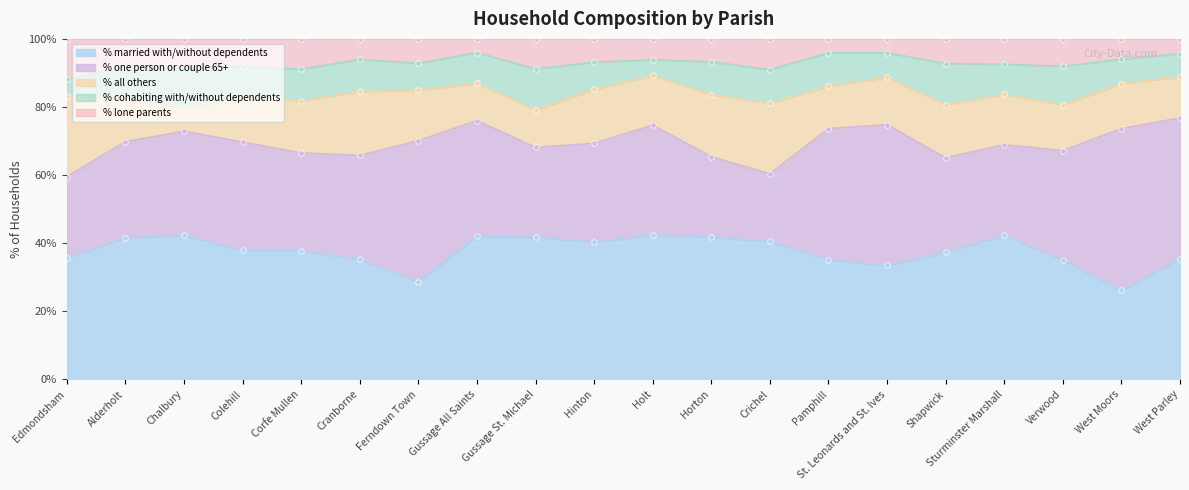

At which label is % all others closest to 15?

Ferndown Town